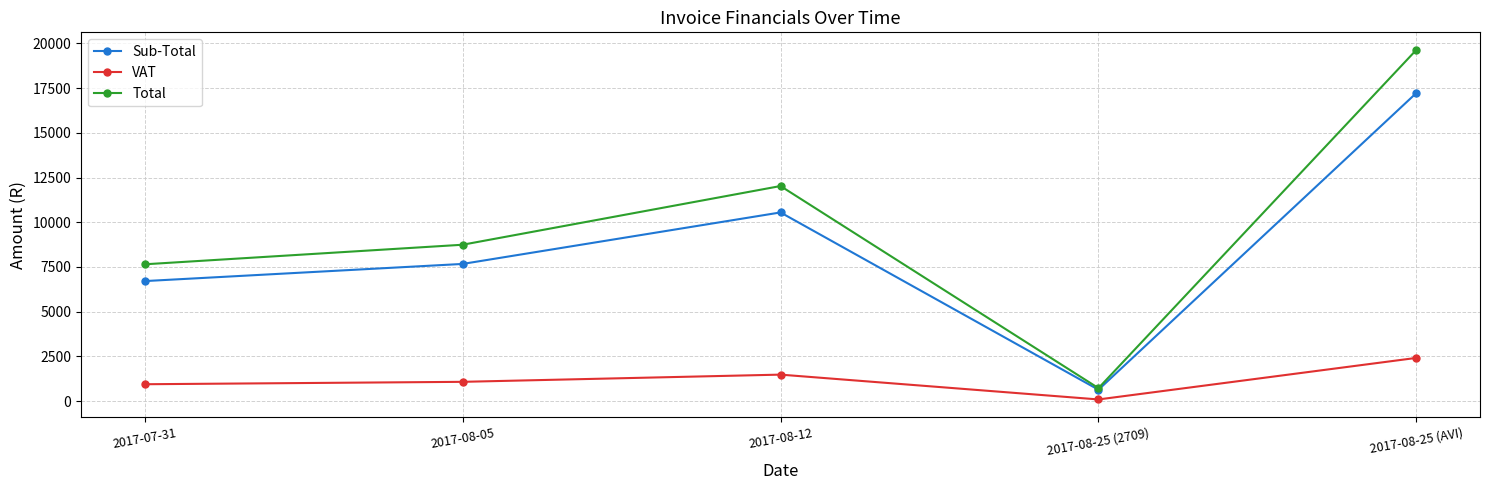

True or false: Sub-Total and VAT cross at least once.

False